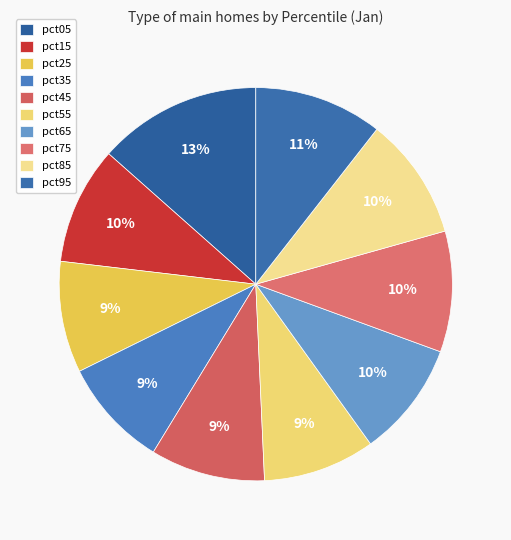

The pct95 slice represents 1% of the pie. True or false?

False